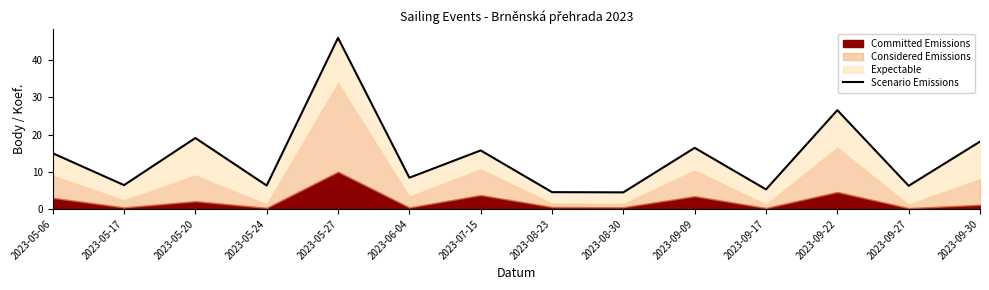

What is the difference between the maximum and second lowest values?

41.5